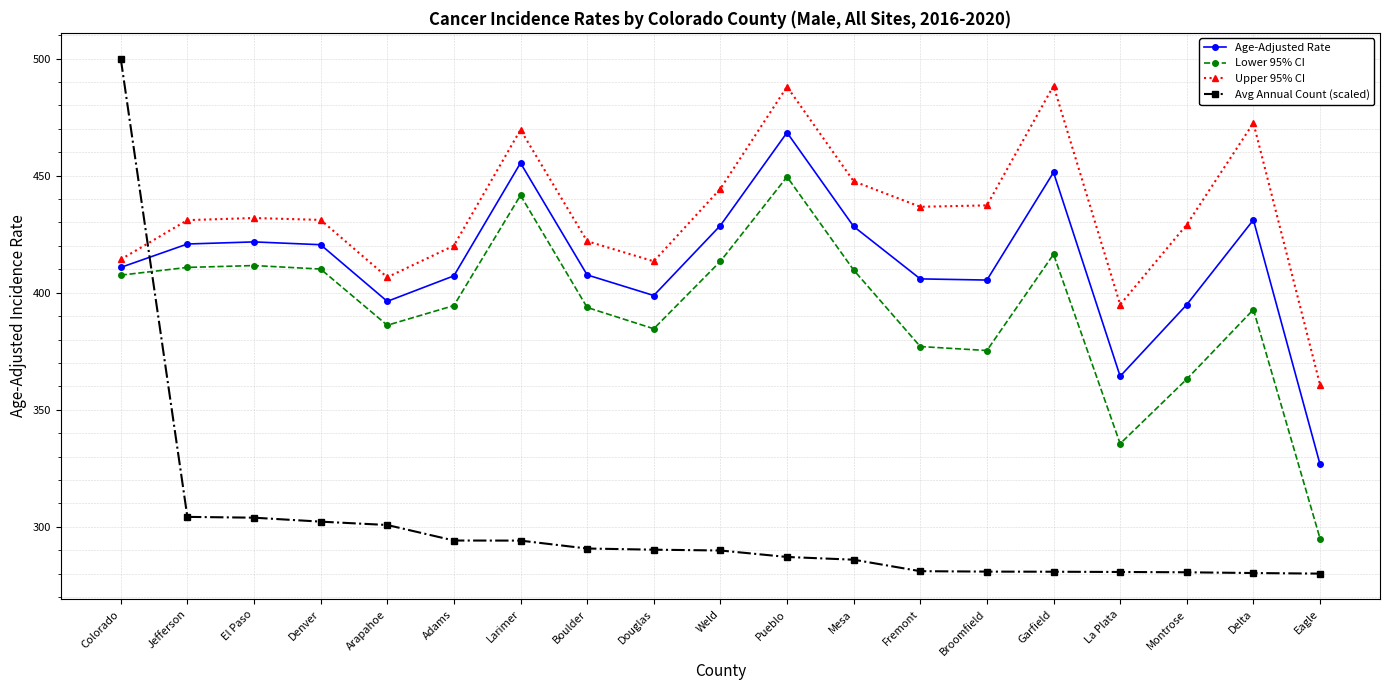

How many data points in Avg Annual Count (scaled) are above 289?

10